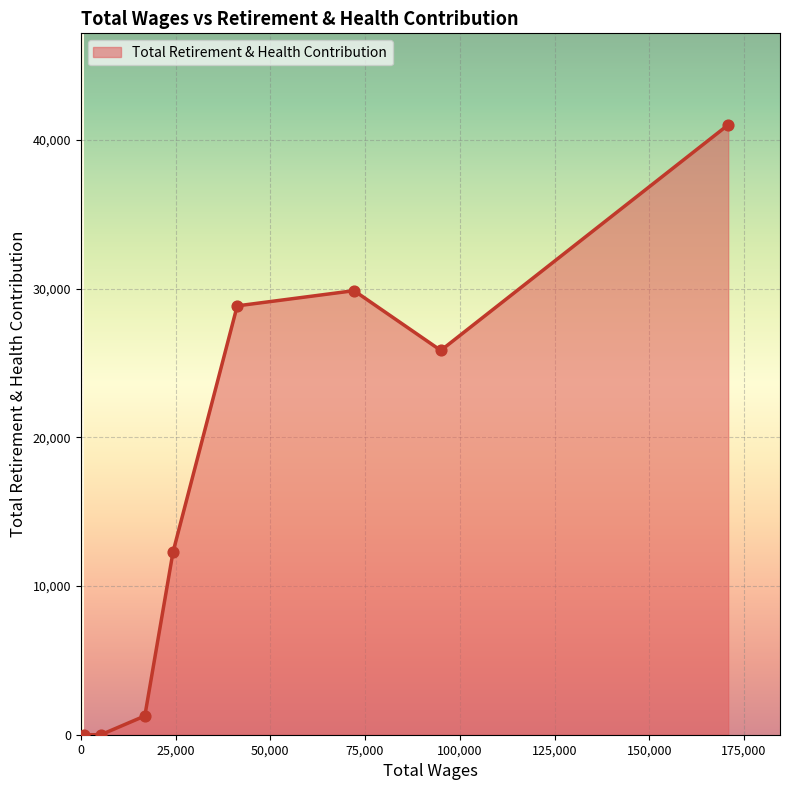

What is the difference between the maximum and second lowest values?

41018